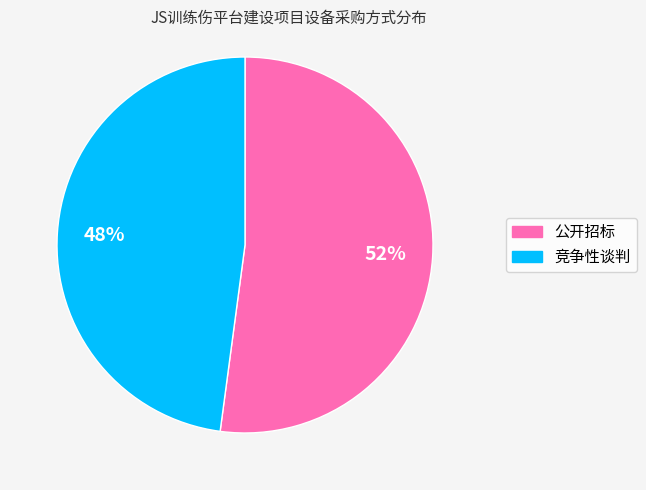

How many slices are in this pie chart?

2